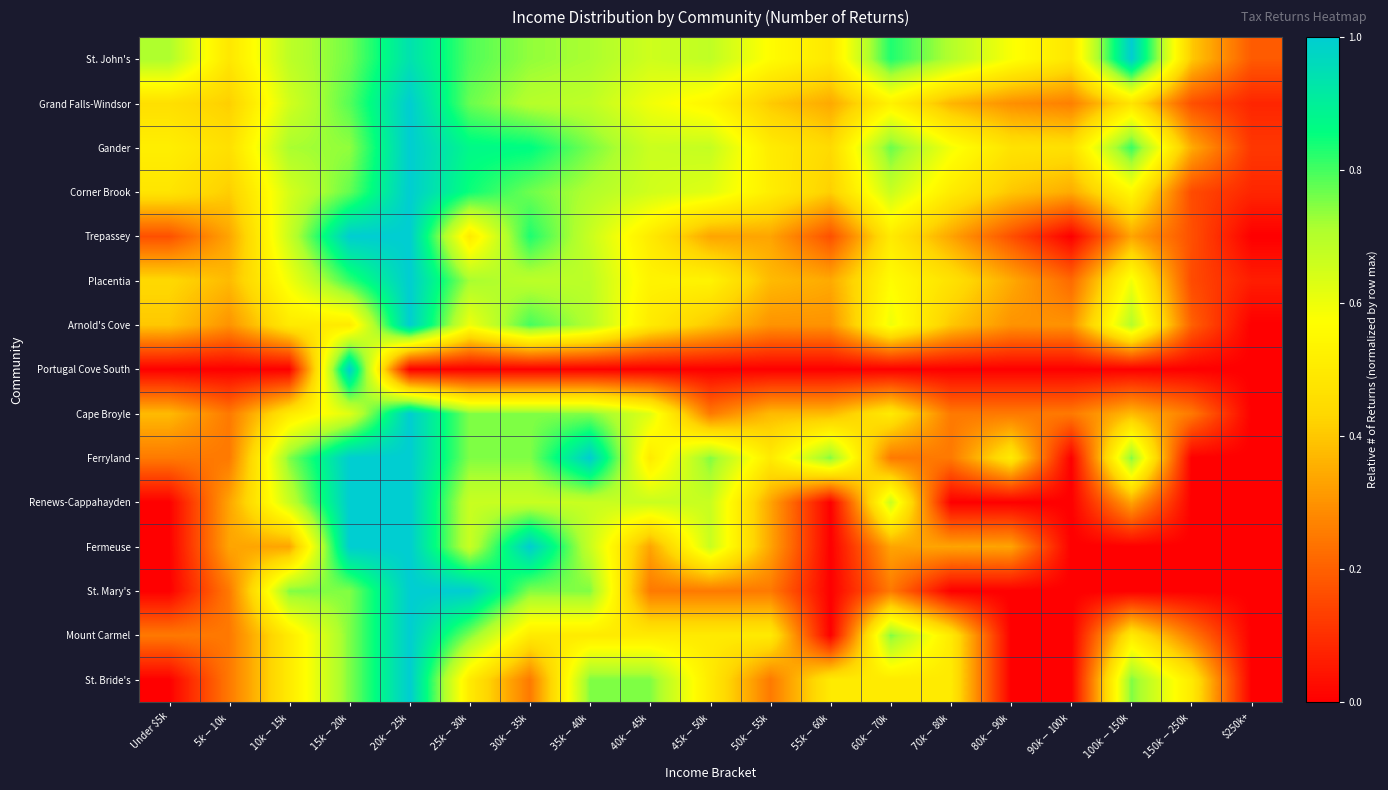

How many distinct data groups are displayed?

15